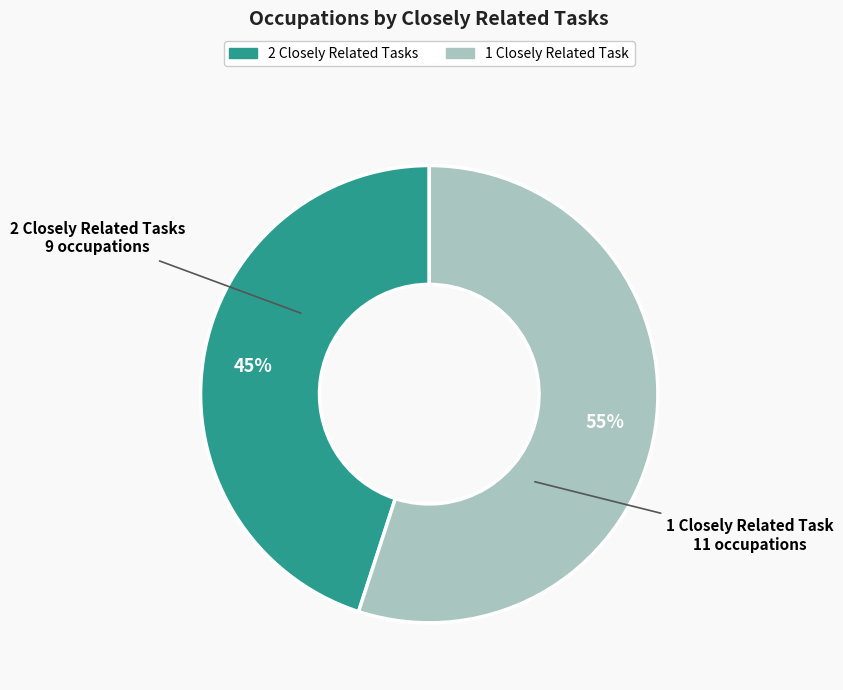

To the nearest percent, what is the difference between the largest and smallest slice percentages?

10%